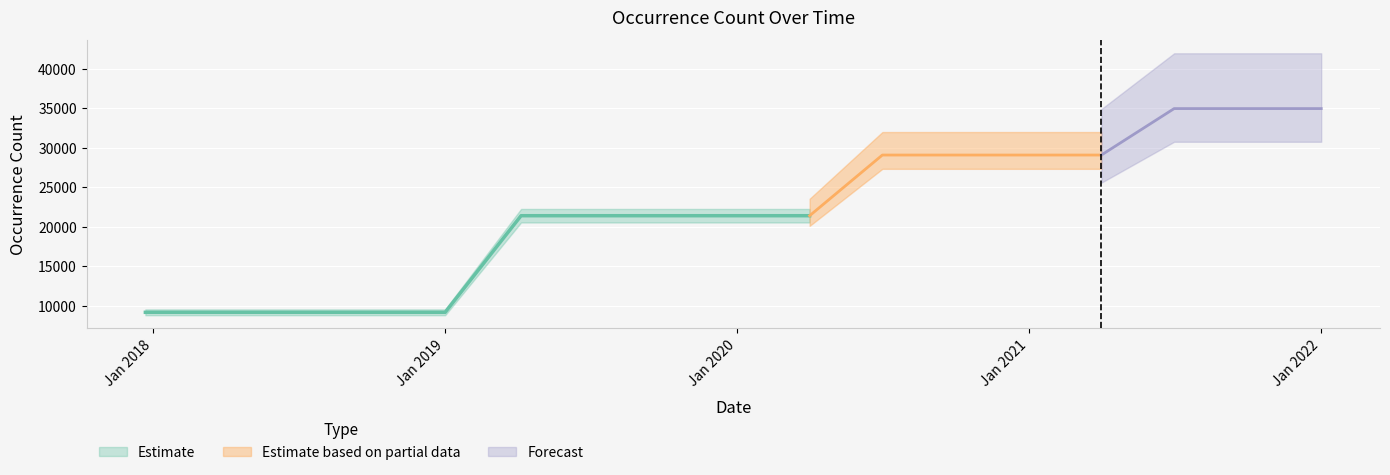

What is the approximate value at 2018-07-11, to the nearest 50?

9200